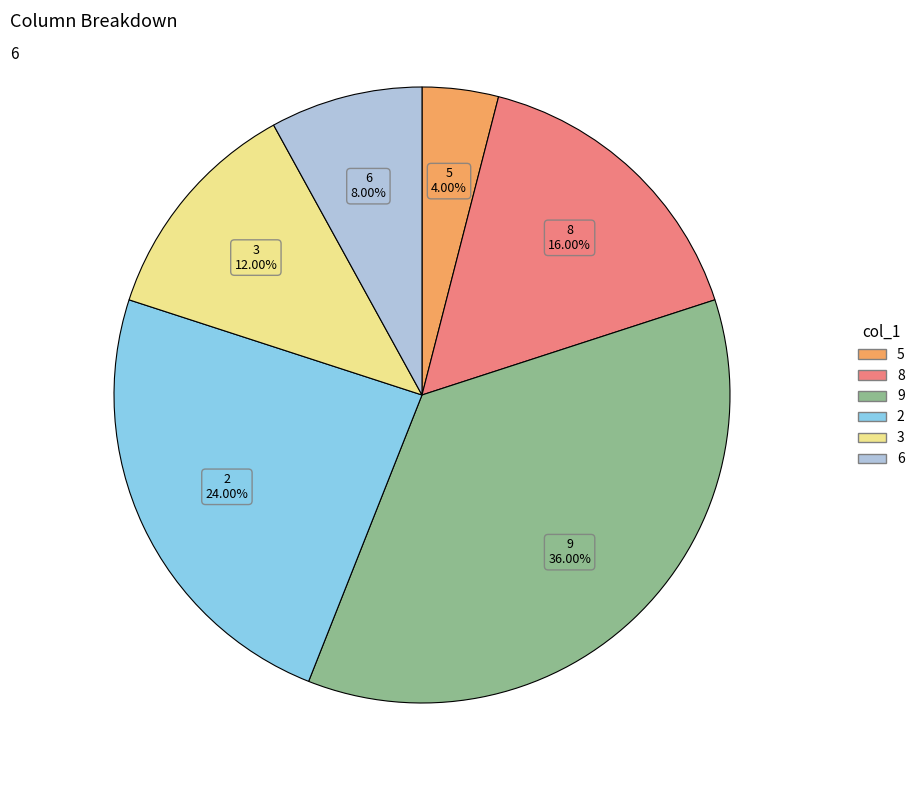

Which has a higher value, 6 or 9?

9